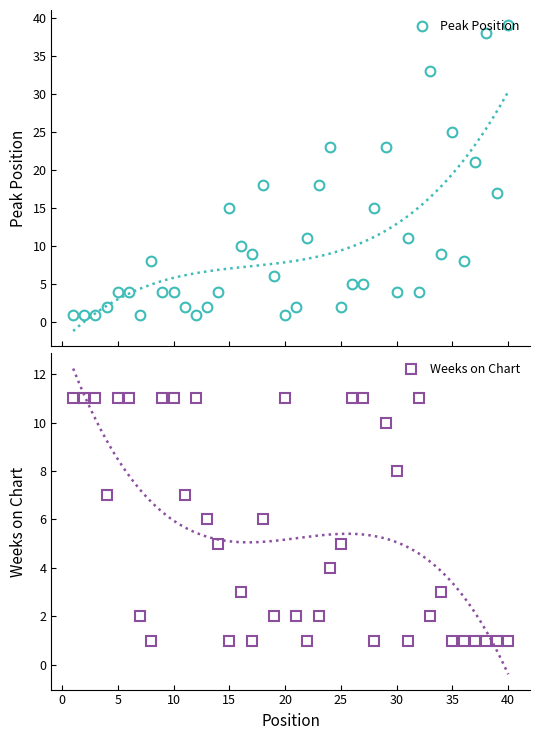

Which series has the widest spread of values?

Peak Position